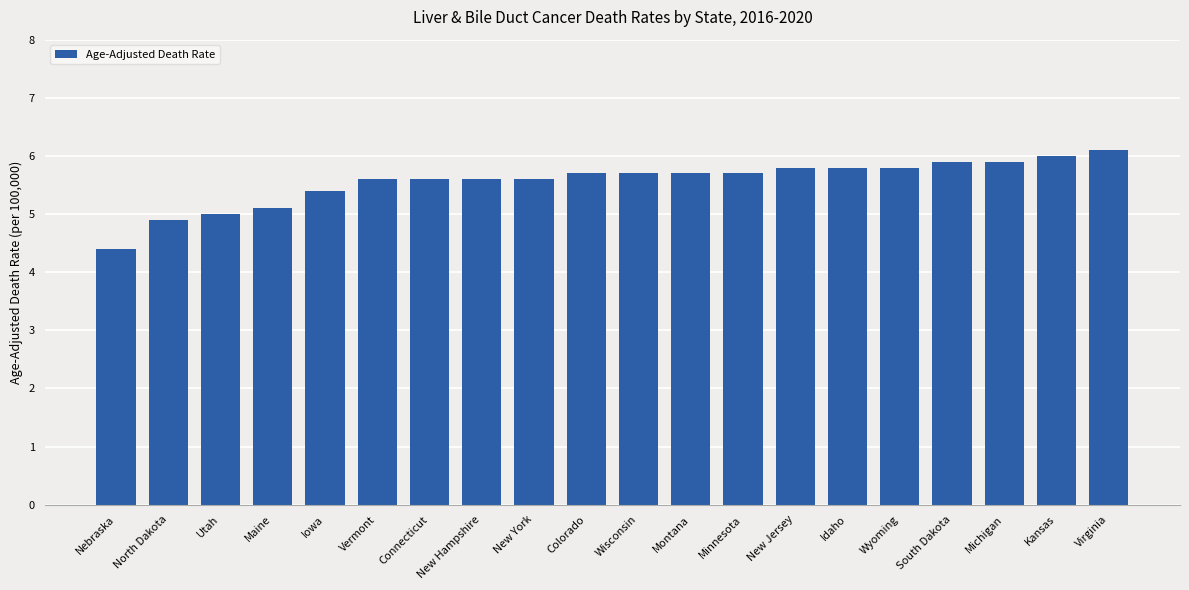

How many data points does each series have?

20